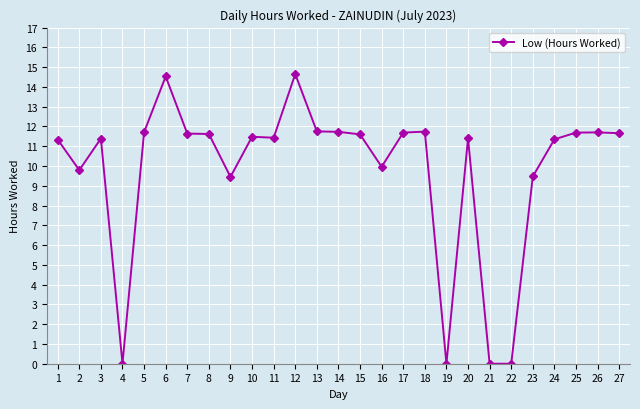

True or false: the data shows 15.7 at 7.

False